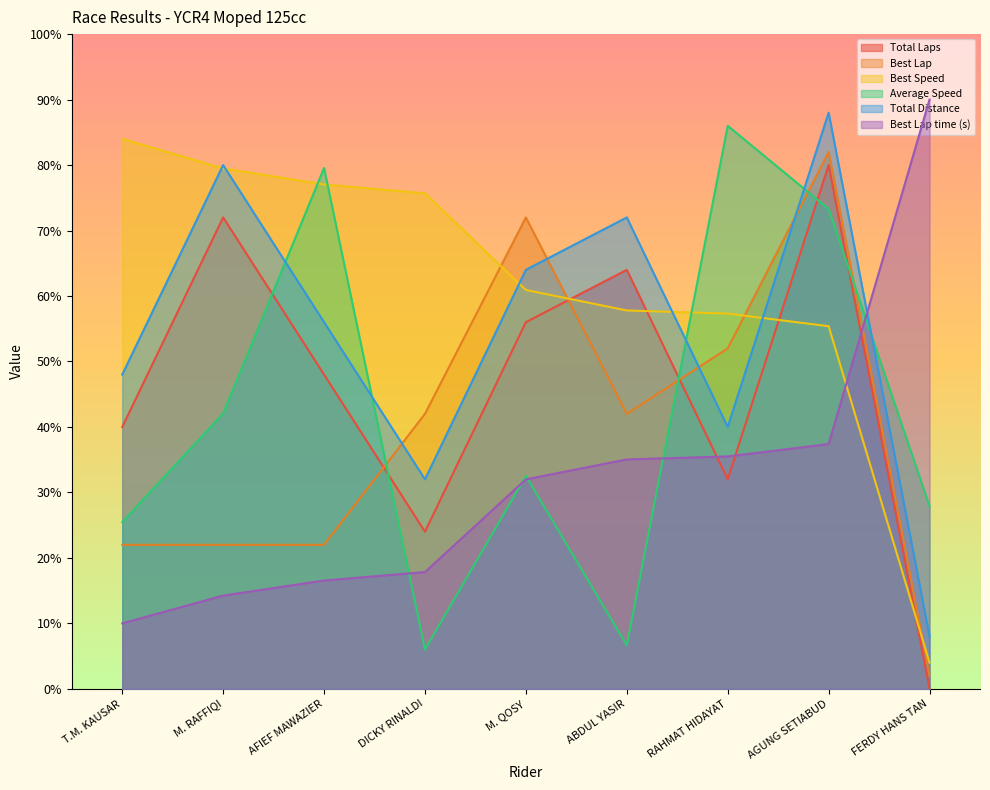

What position from the right is RAHMAT HIDAYAT?

3